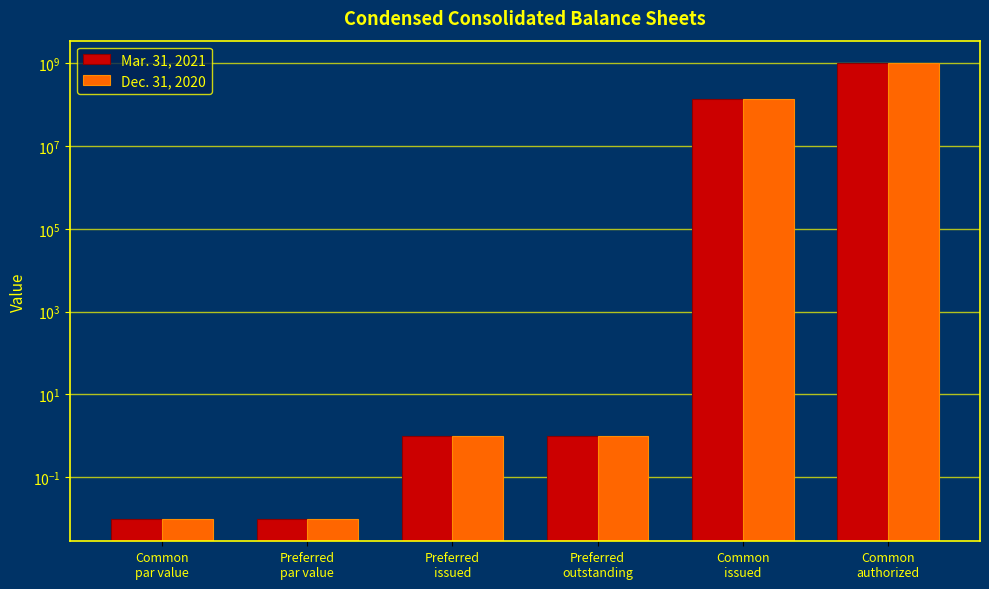

Between Preferred
par value and Common
authorized, which series saw the biggest shift?

Mar. 31, 2021